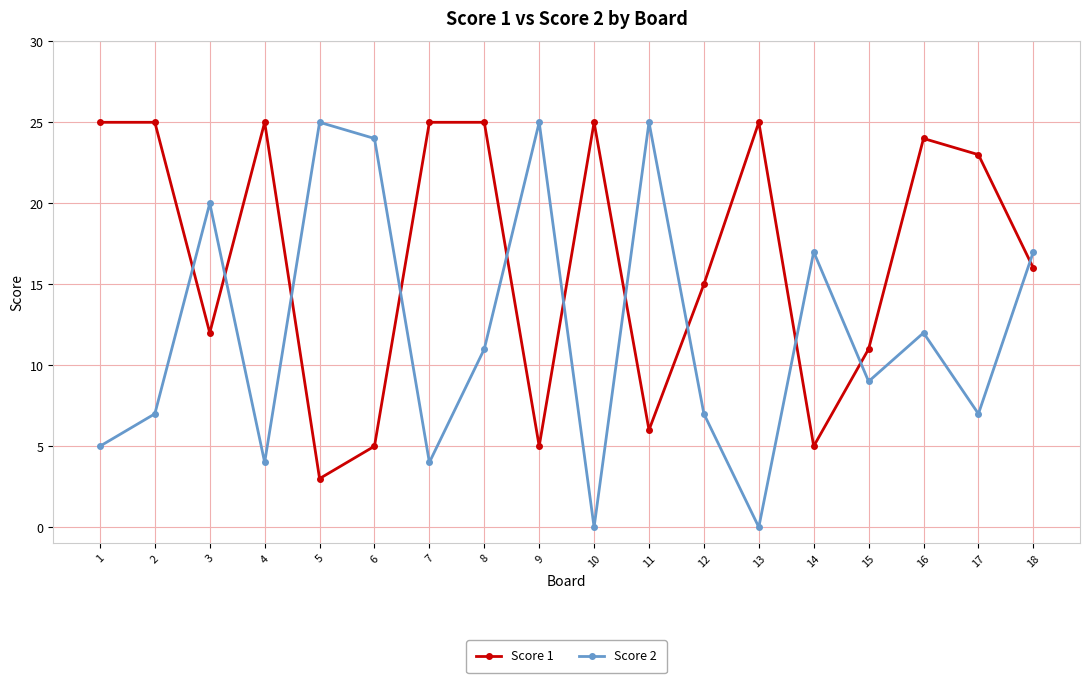

True or false: Score 2 has a value of 25 at 11.

True